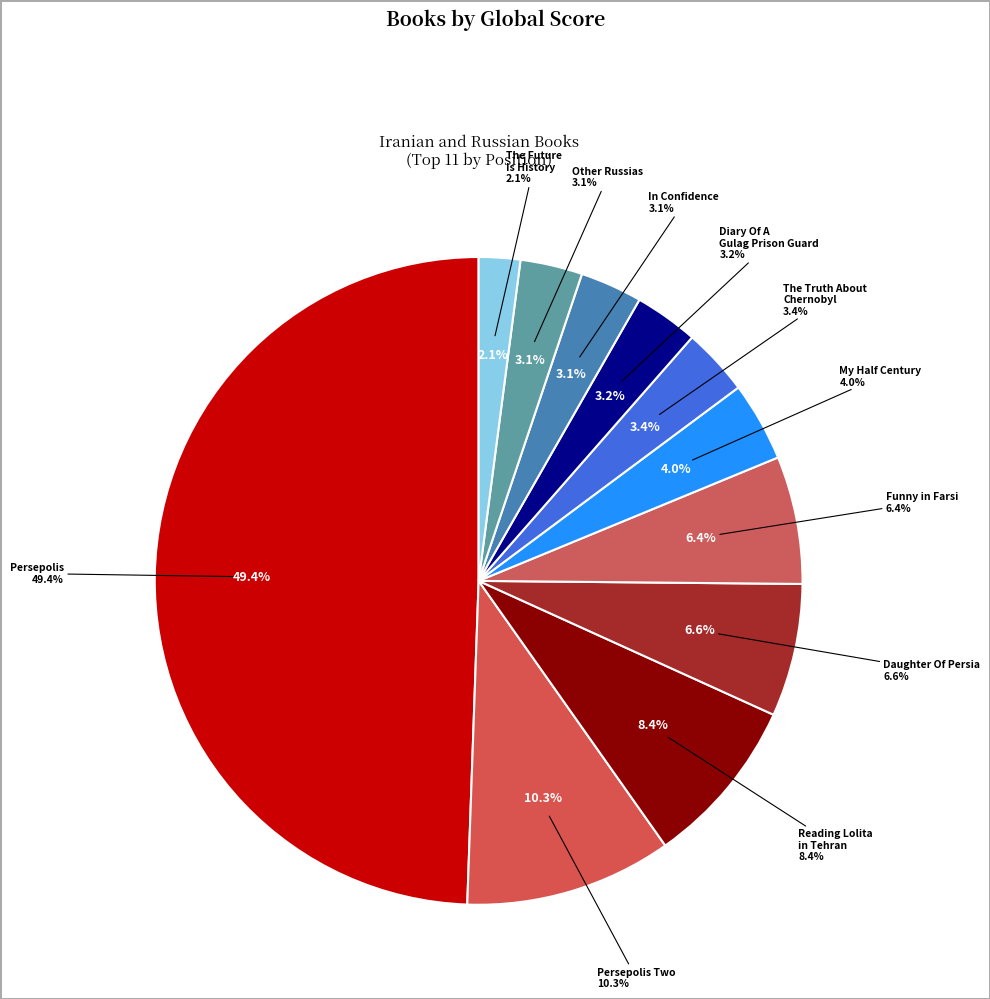

Count the number of slices in the pie.

11